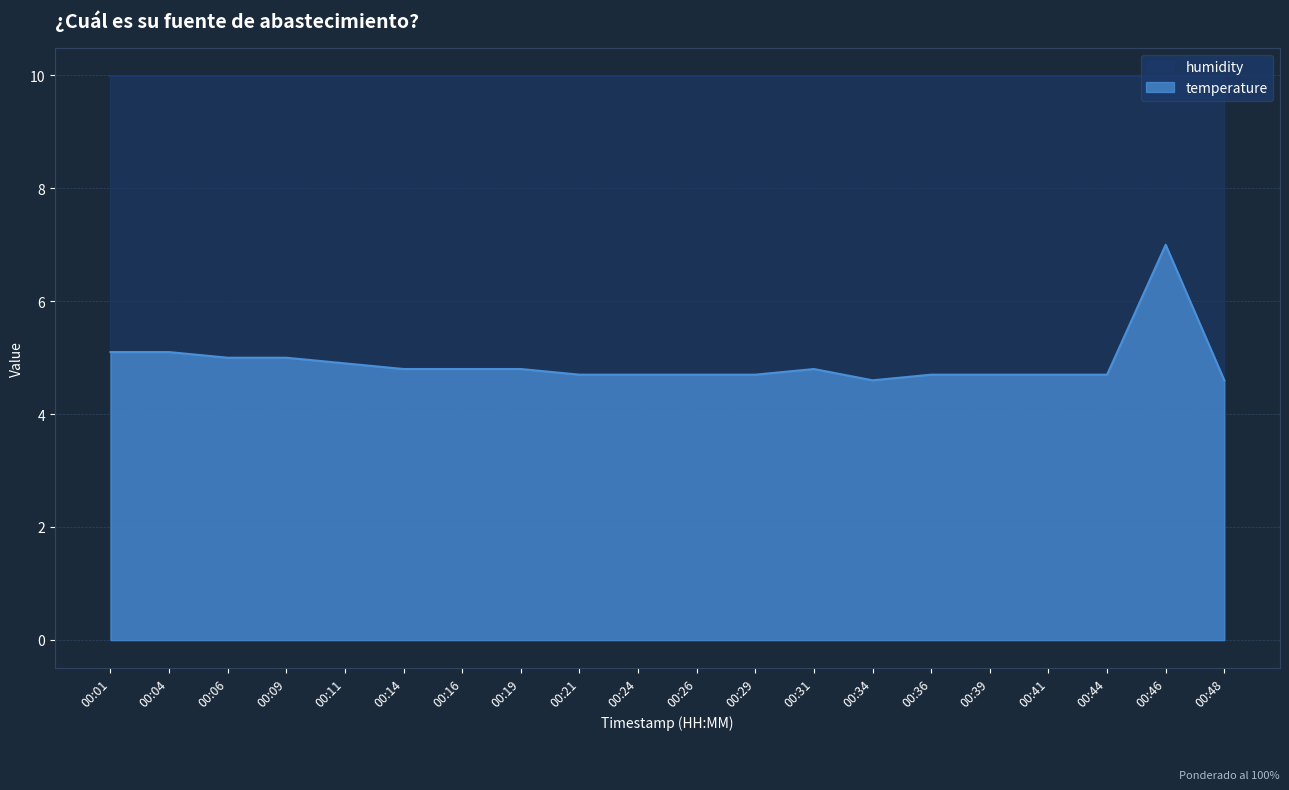

Reading left to right, what are all the values shown in this chart?

00:01=5.1	00:04=5.1	00:06=5.0	00:09=5.0	00:11=4.9	00:14=4.8	00:16=4.8	00:19=4.8	00:21=4.7	00:24=4.7	00:26=4.7	00:29=4.7	00:31=4.8	00:34=4.6	00:36=4.7	00:39=4.7	00:41=4.7	00:44=4.7	00:46=7.0	00:48=4.6